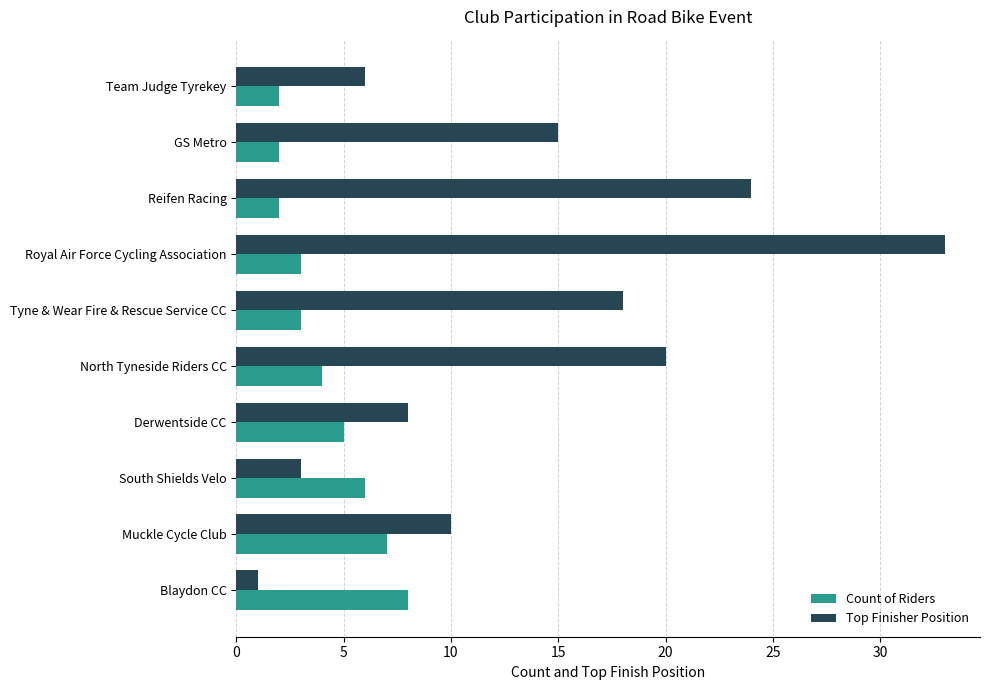

Which category has the highest value in the Count of Riders series?

Blaydon CC